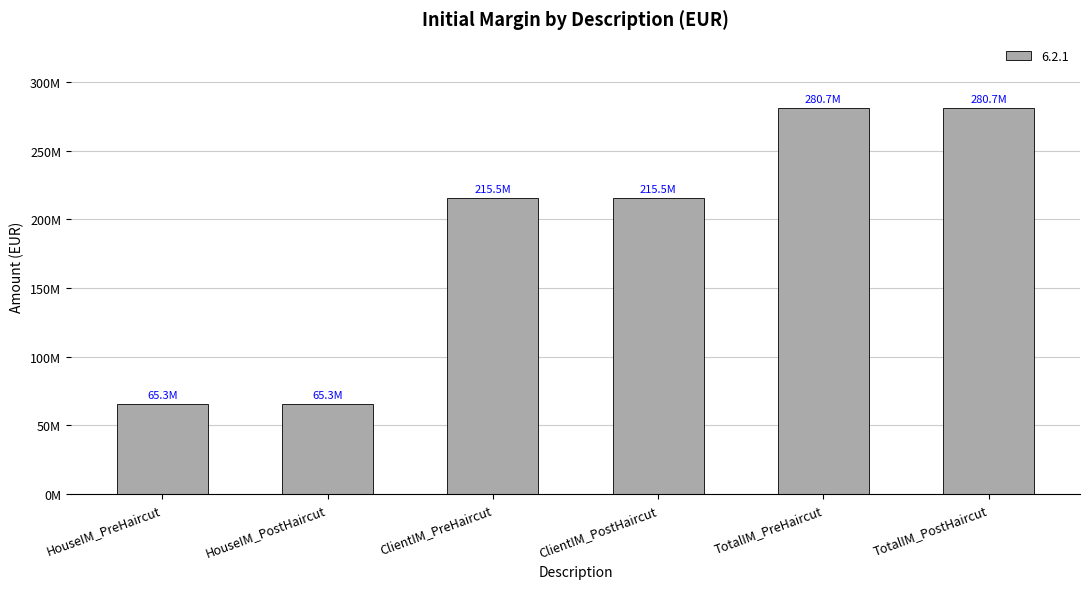

What is the difference between the second highest and minimum values?

215468895.6